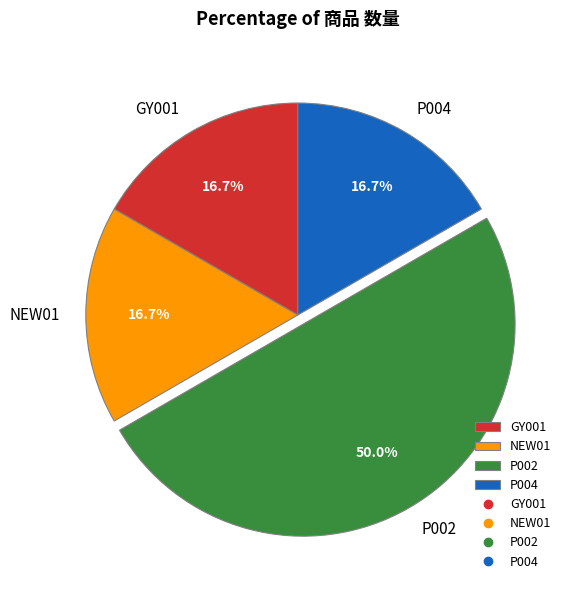

How many slices are in this pie chart?

4